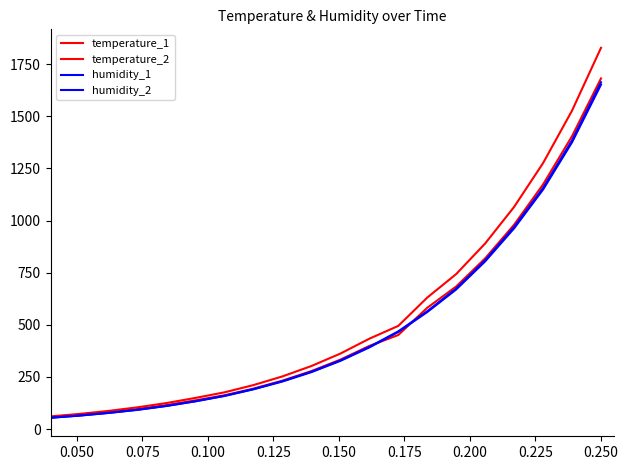

How many lines are shown in the chart?

4